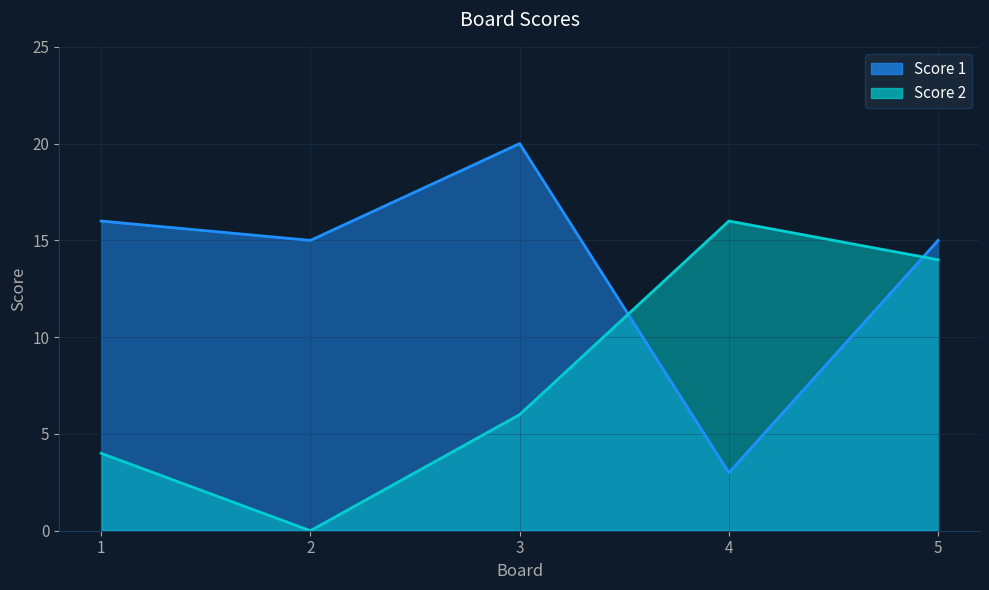

List the series in order of their peak value, highest first.

Score 1, Score 2